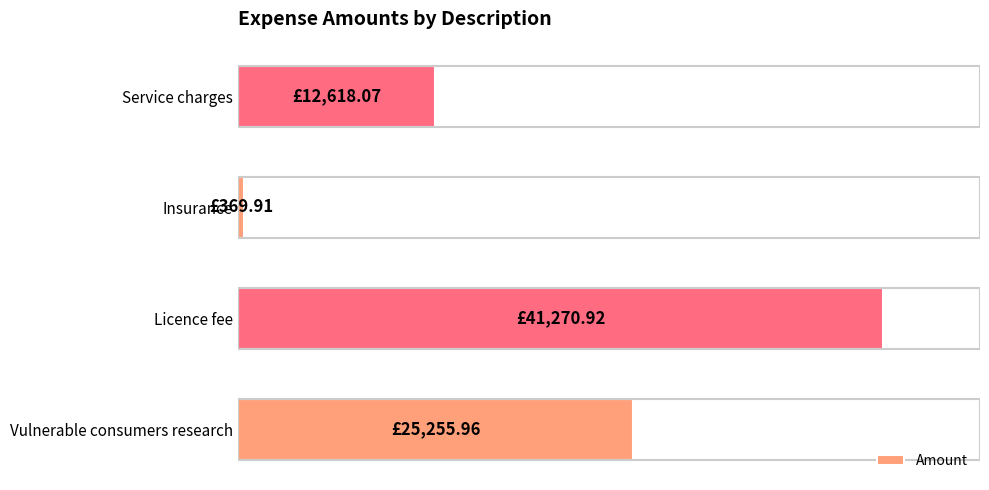

Does the chart contain any negative values?

No